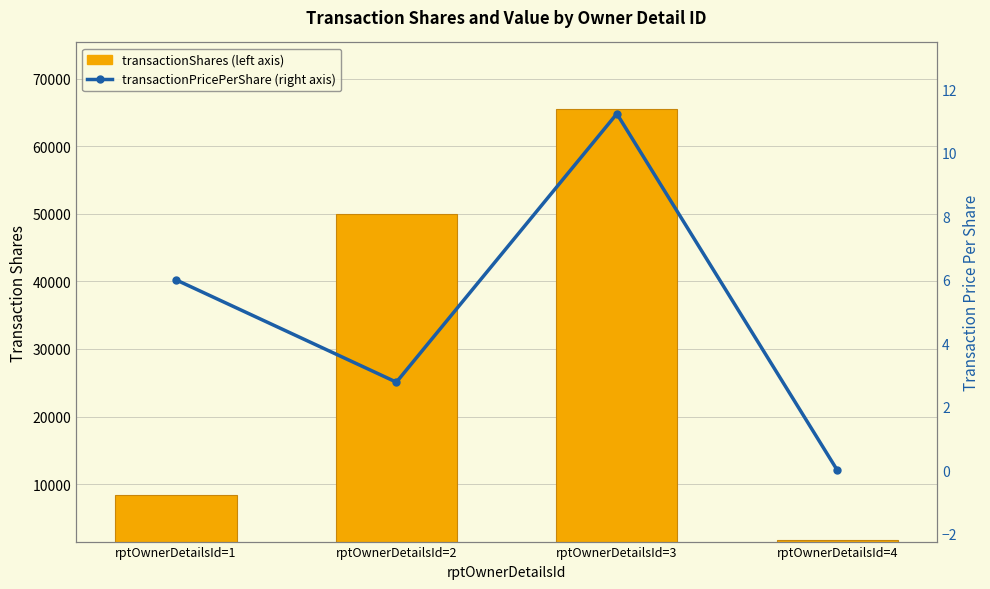

Reading left to right, transcribe all the data shown in this chart.

transactionShares: 8333.0	50000.0	65519.0	1667.0
transactionPricePerShare: 6.0	2.8	11.2	0.0